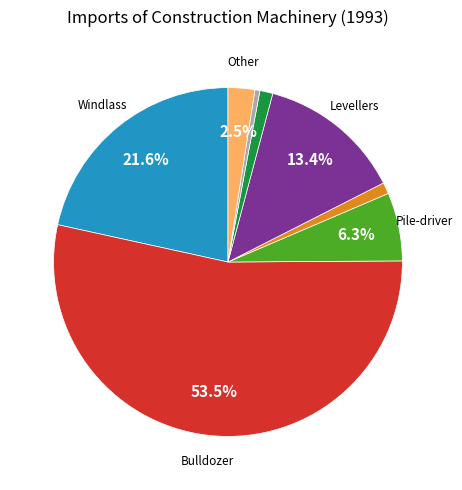

Count the number of slices in the pie.

8